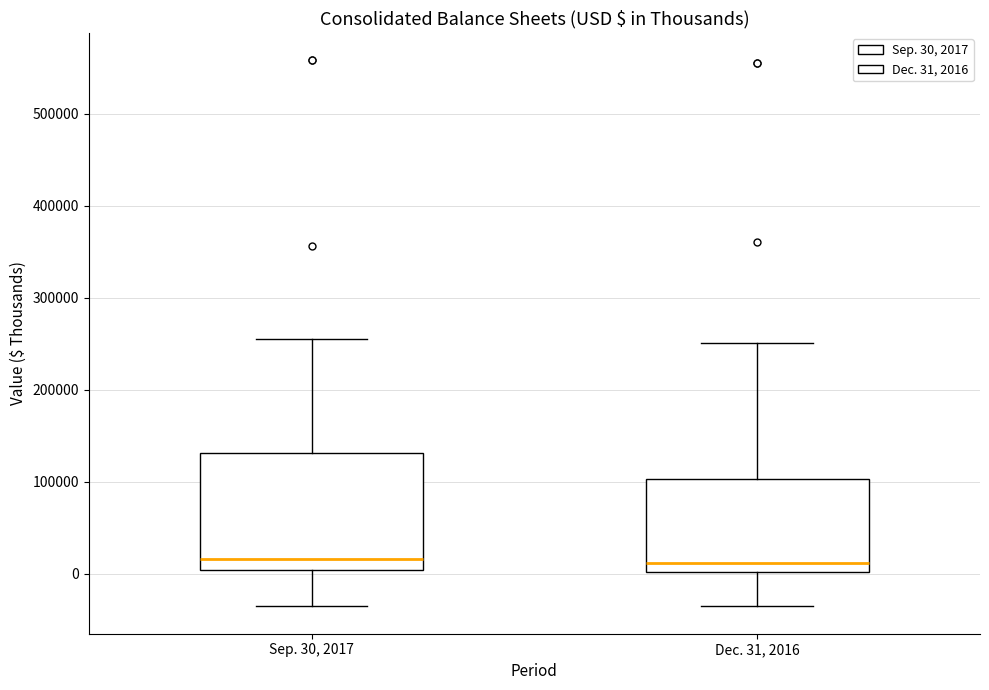

Reading left to right, transcribe this box plot: for each box, give where its median line is, the range the box spans, and where its two whiskers end, as read against the y-axis. The values are not printed on the chart, so give them approximately, as read against the axis.

Sep. 30, 2017: median 20000, box 0 to 130000, whiskers -40000 to 260000
Dec. 31, 2016: median 10000, box 0 to 100000, whiskers -30000 to 250000